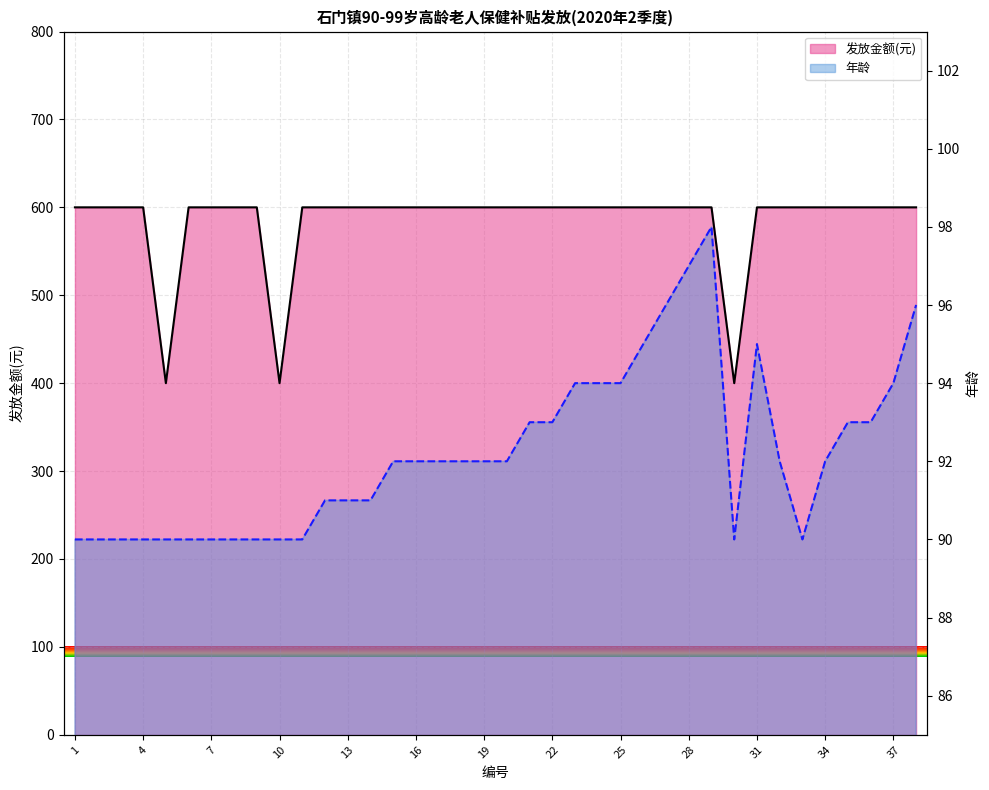

What is the smallest value displayed?

90